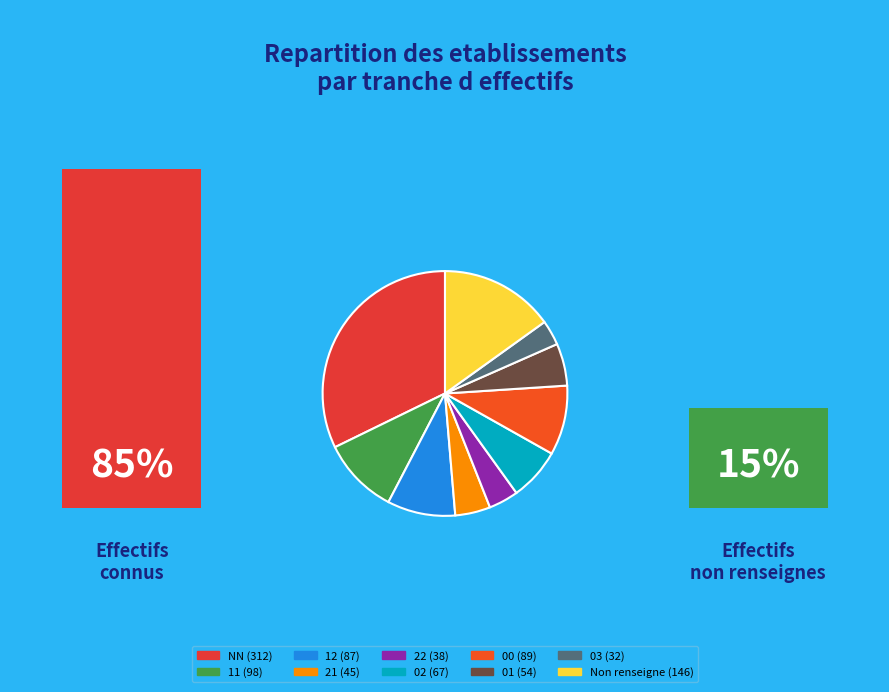

Count the number of slices in the pie.

10